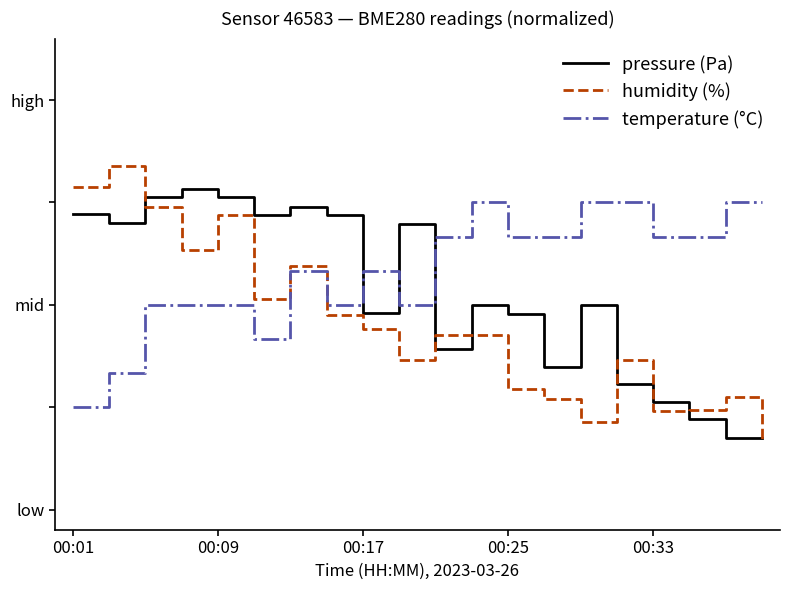

What are all the series names shown in the legend?

pressure (Pa), humidity (%), temperature (°C)